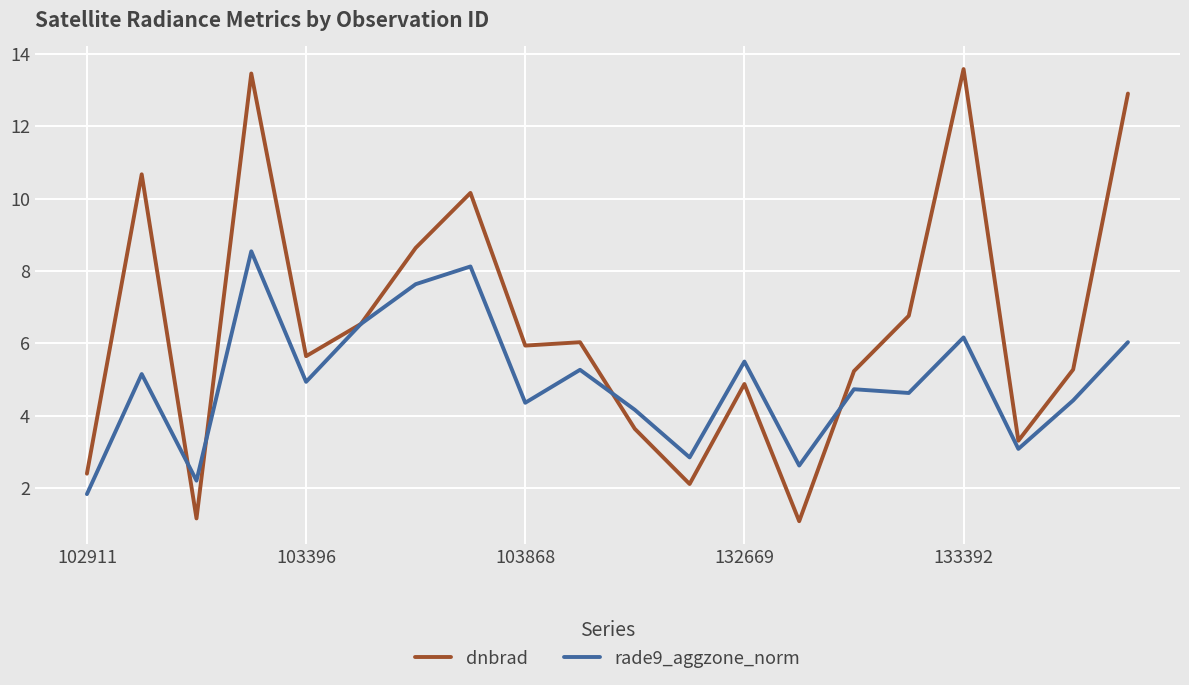

What is the sum of all dnbrad values?

129.4